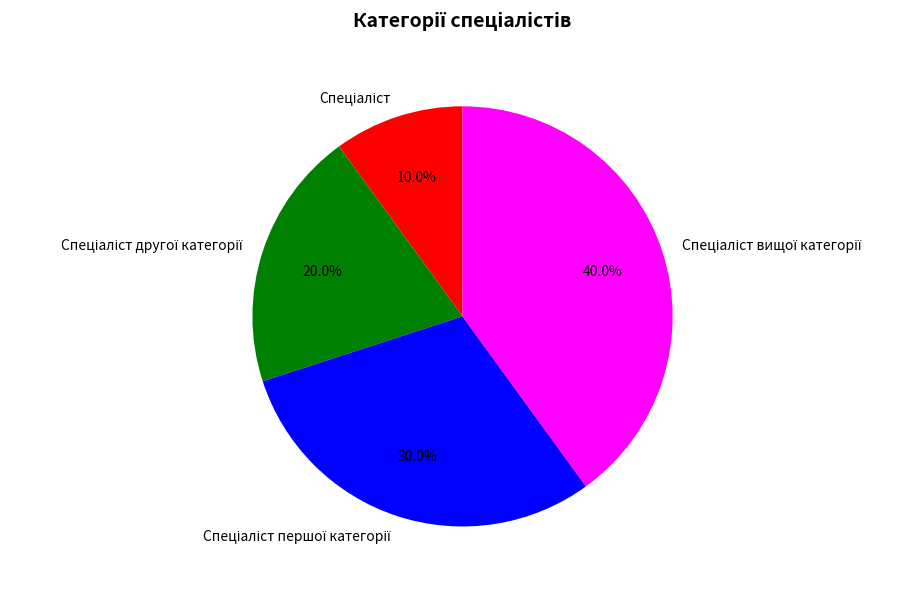

Does any single category account for the majority?

No